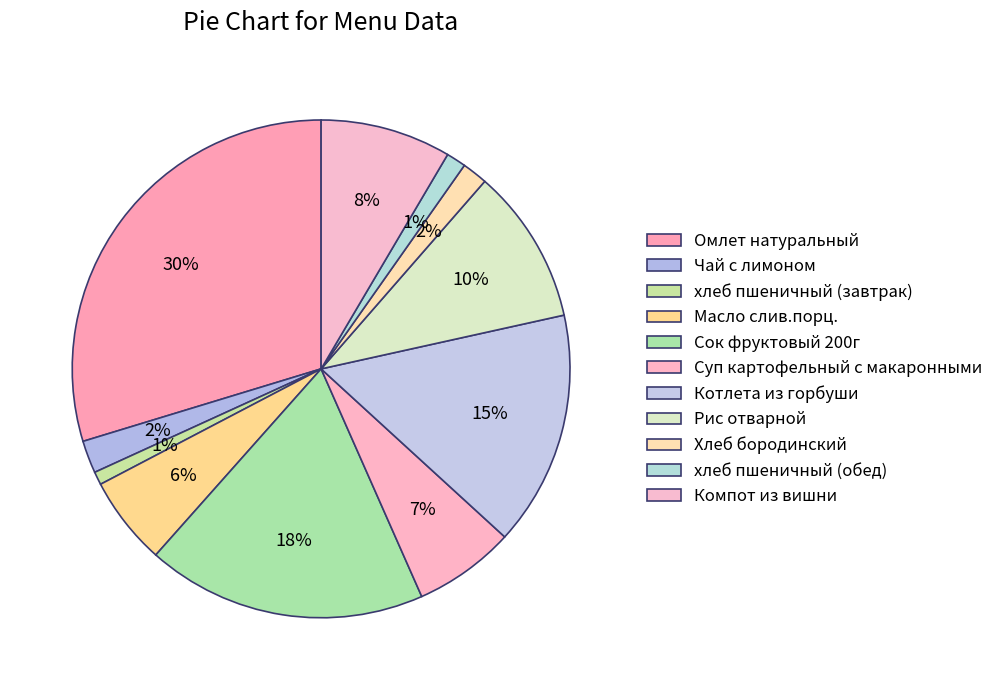

Count the number of slices in the pie.

11